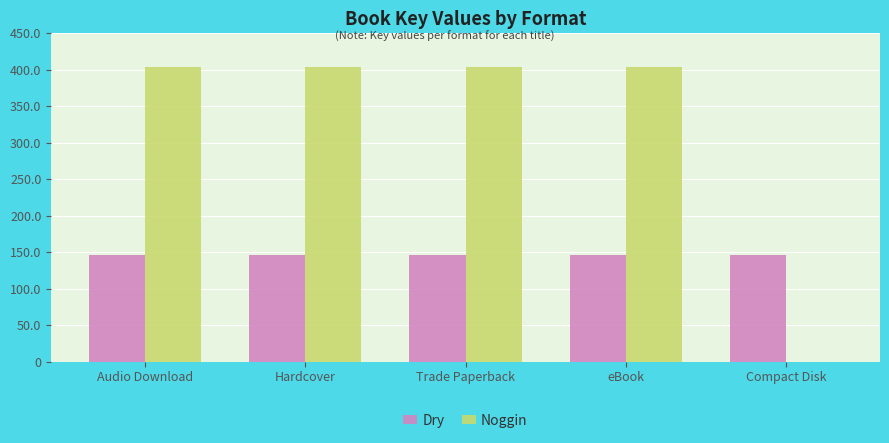

What are all the series names shown in the legend?

Dry, Noggin